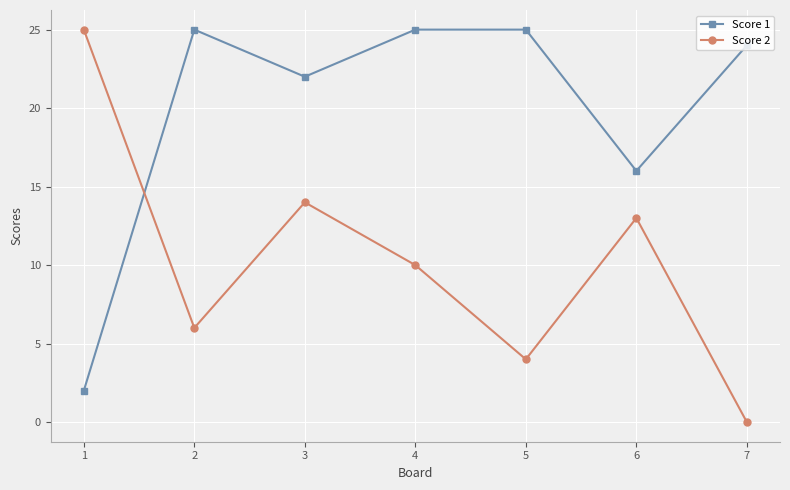

Which series ends up on top after the final intersection of Score 2 and Score 1?

Score 1